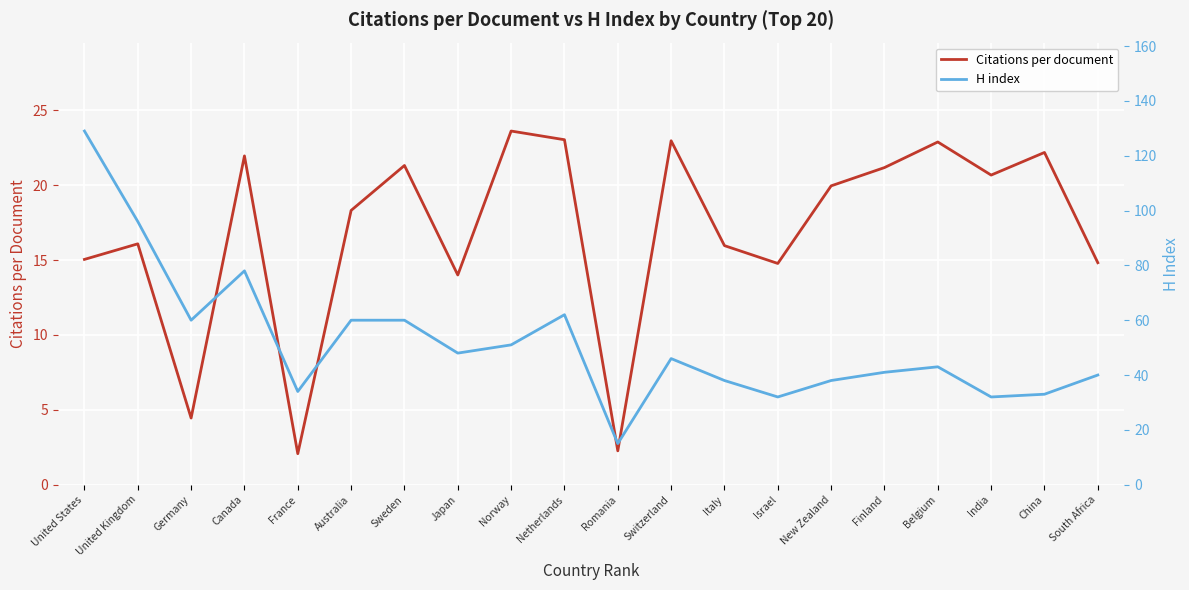

Where is H index nearest to the value 72?

Canada